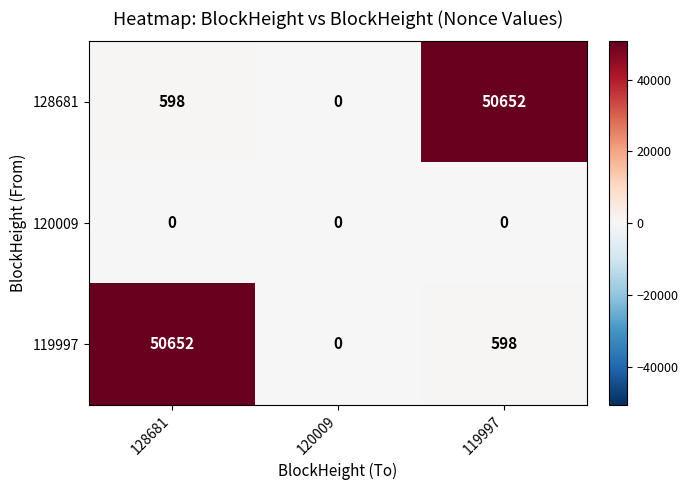

How many categories are shown in the chart?

3